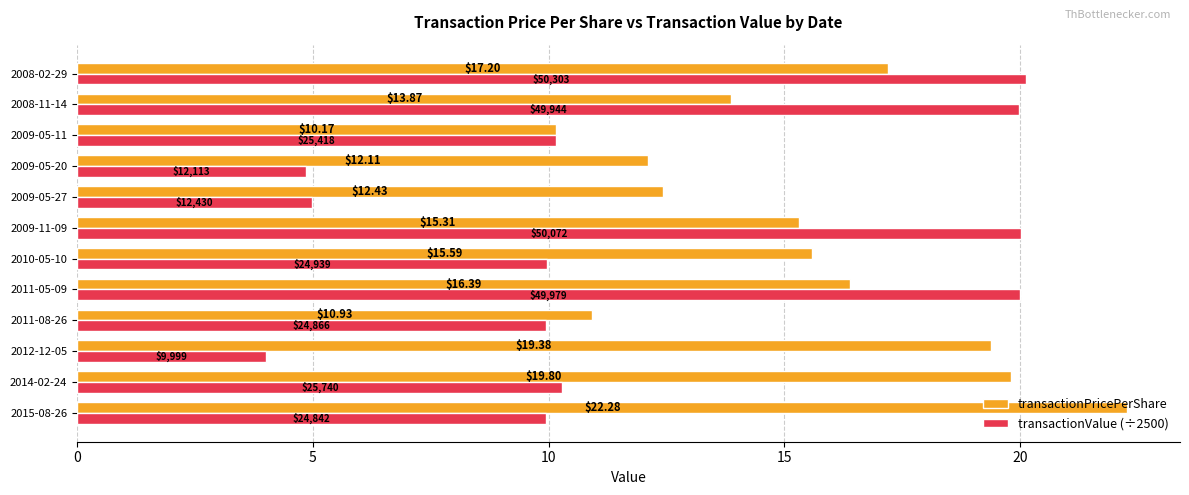

Which series has the widest spread of values?

transactionValue (÷2500)